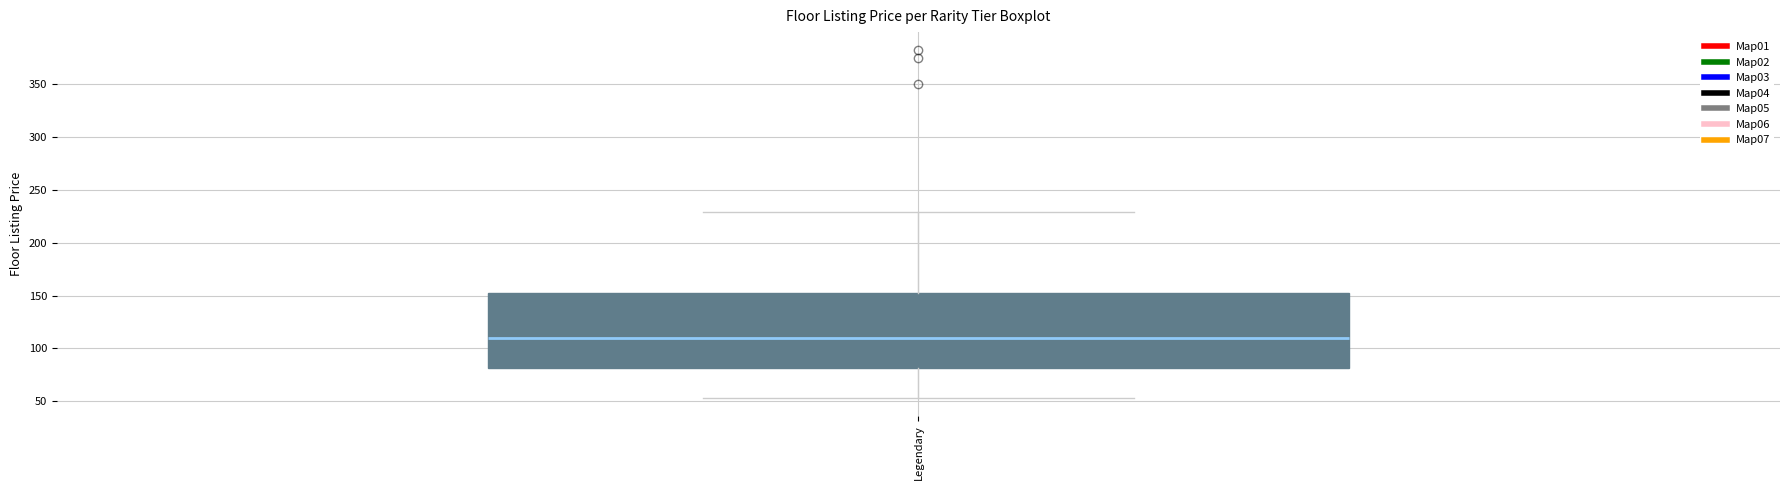

Transcribe this box plot: give where the median line is, the range the box spans, and where the two whiskers end, as read against the y-axis. The values are not printed on the chart, so give them approximately, as read against the axis.

median 110, box 80 to 155, whiskers 55 to 230